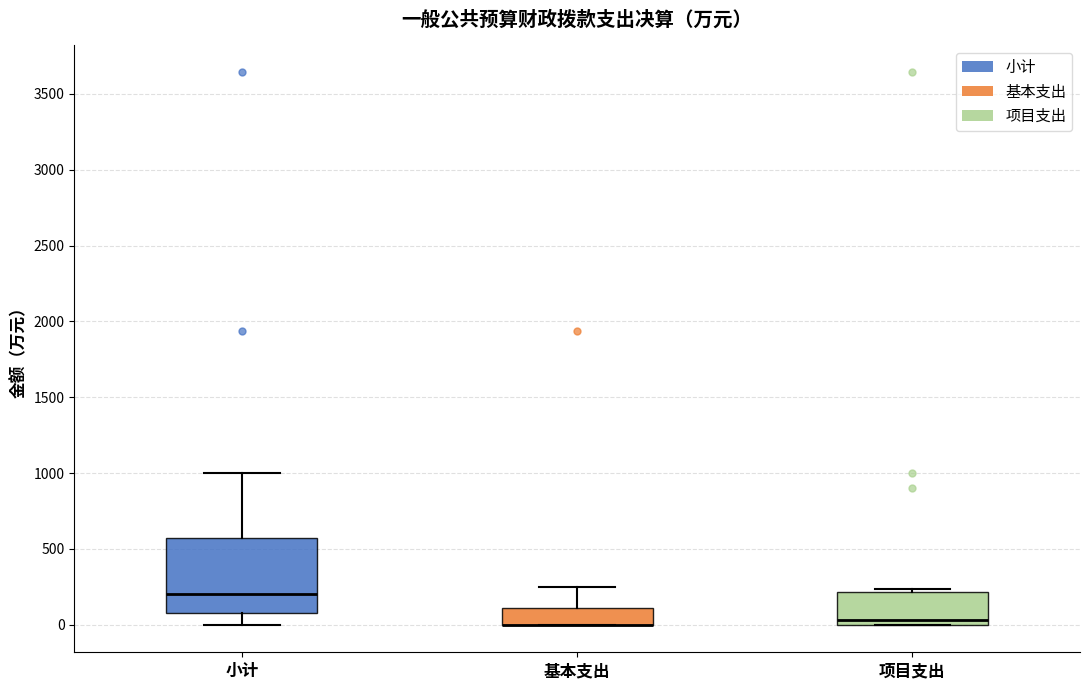

Reading left to right, transcribe this box plot: for each box, give where its median line is, the range the box spans, and where its two whiskers end, as read against the y-axis. The values are not printed on the chart, so give them approximately, as read against the axis.

小计: median 200, box 100 to 550, whiskers 0 to 1000
基本支出: median 0 (drawn on the box's lower edge), box 0 to 100, whiskers 0 to 250
项目支出: median 50, box 0 to 200, whiskers 0 to 250